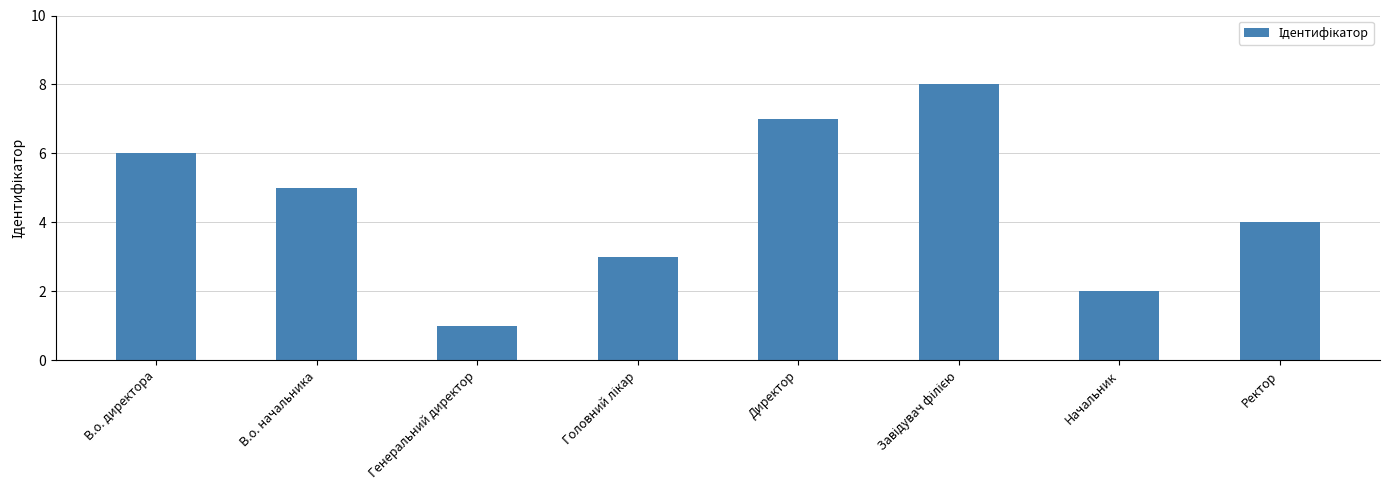

Where is the data nearest to the value 4?

Ректор